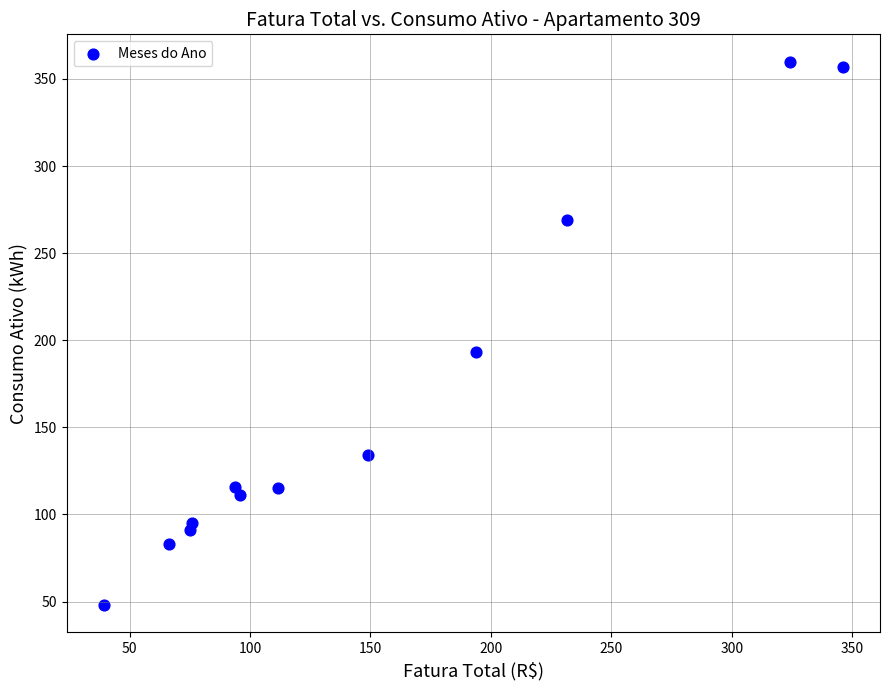

What is the range of Y values (max minus min)?

312